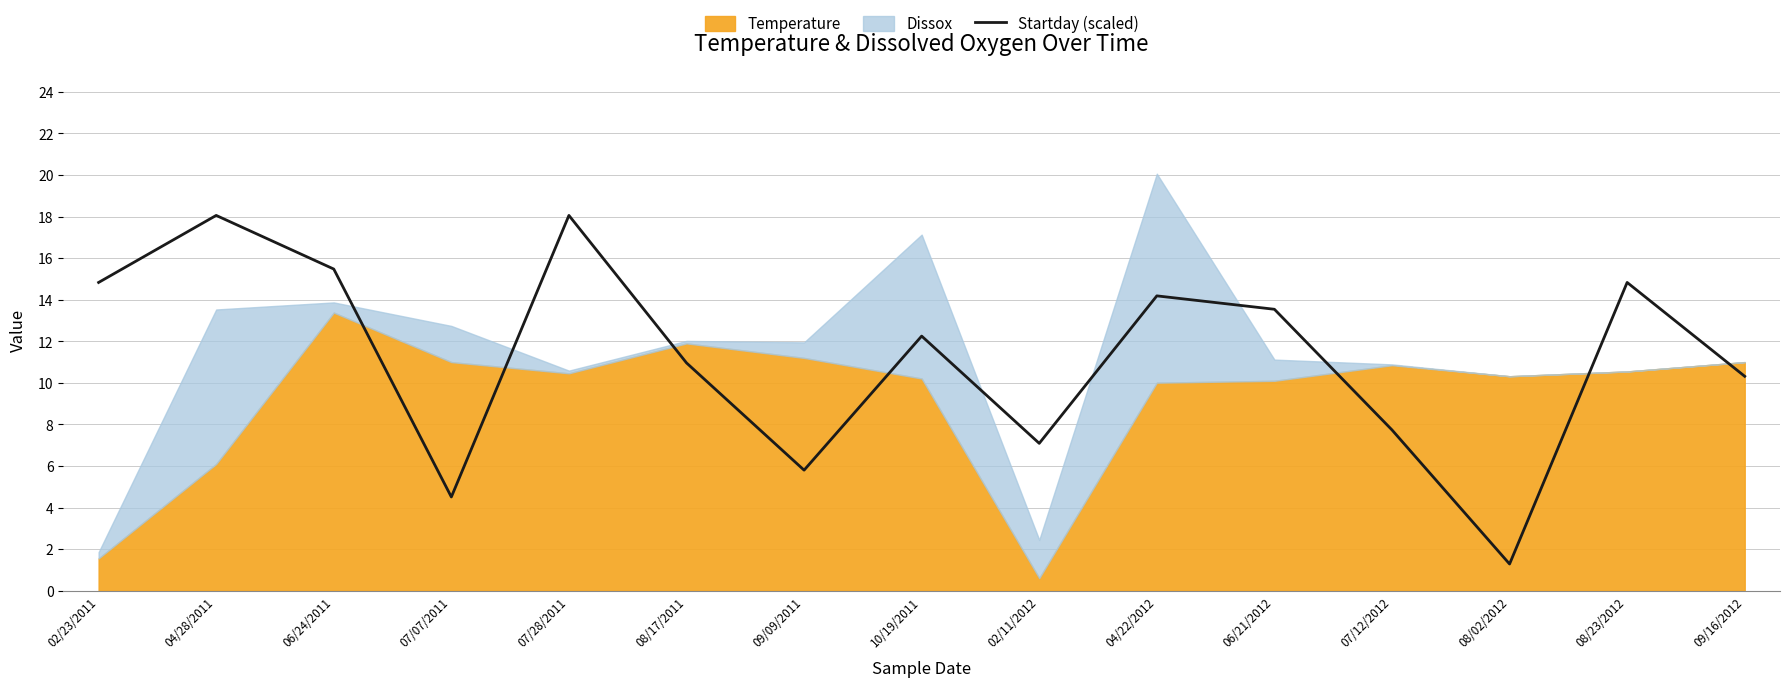

At which label does the data first exceed 12?

02/23/2011